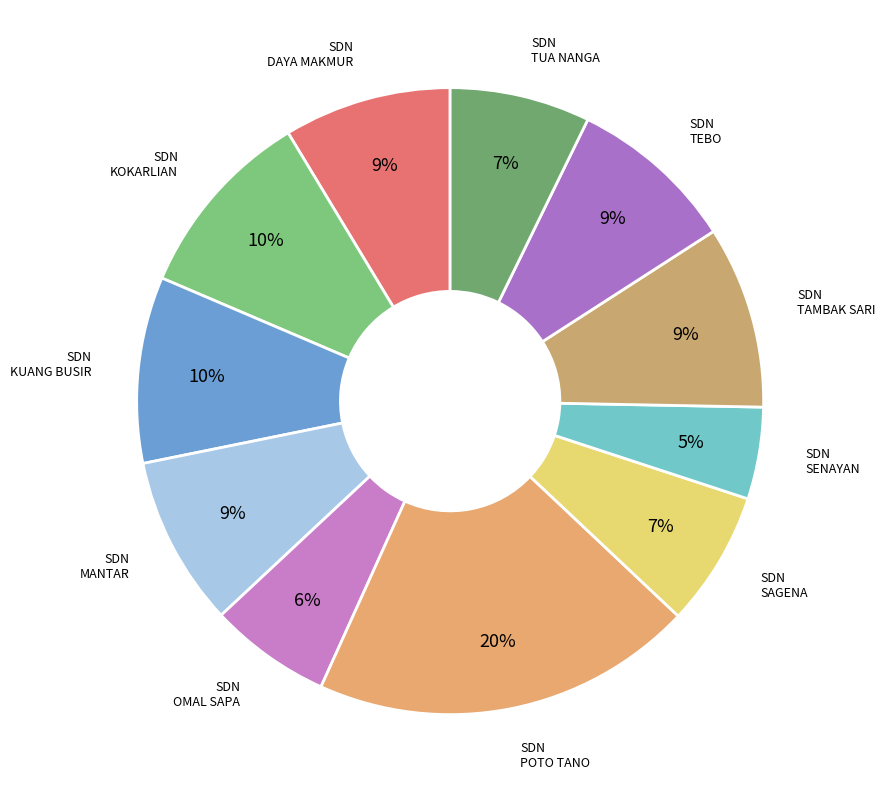

How many slices are in this pie chart?

11